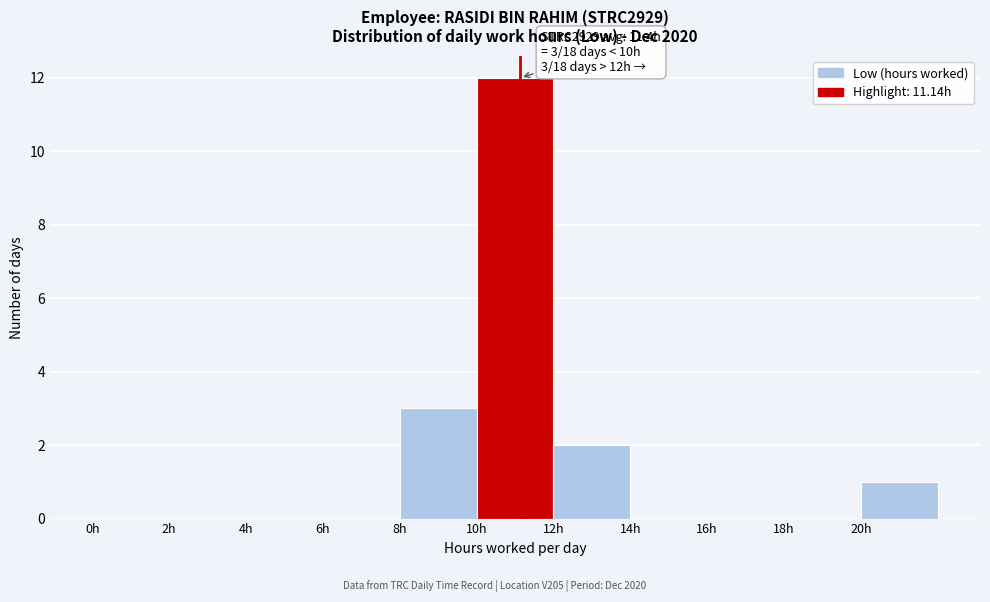

Which range on the x-axis has the tallest bar?

10 to 12